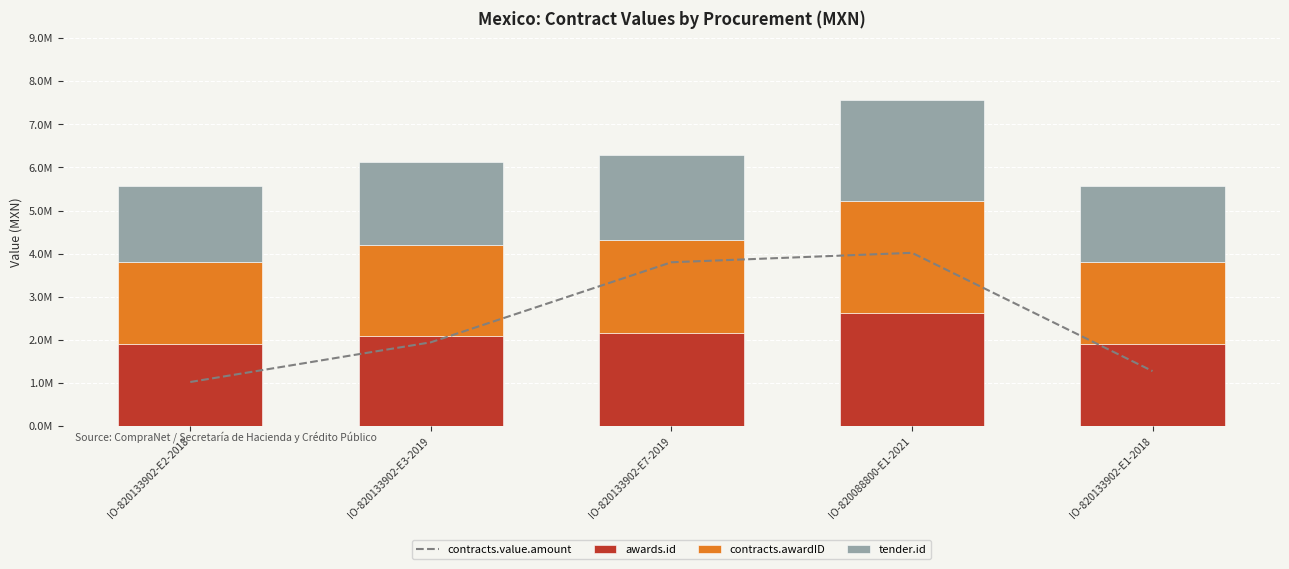

What value does the contracts.value.amount series have at IO-820133902-E7-2019?

3.8